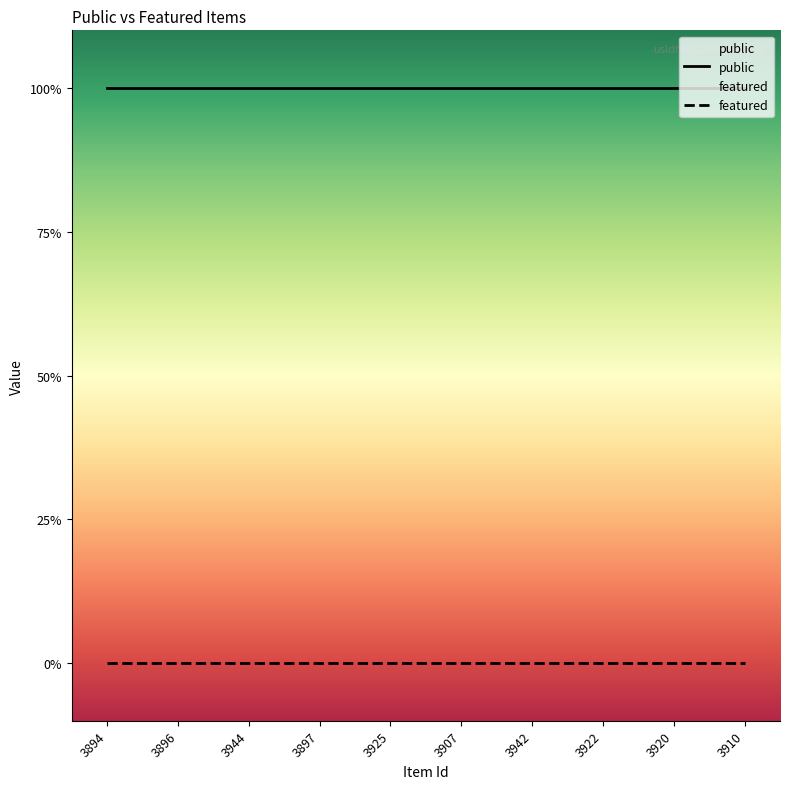

Reading left to right, what are all the values shown in this chart?

public: 3894=1	3896=1	3944=1	3897=1	3925=1	3907=1	3942=1	3922=1	3920=1	3910=1
featured: 3894=0	3896=0	3944=0	3897=0	3925=0	3907=0	3942=0	3922=0	3920=0	3910=0